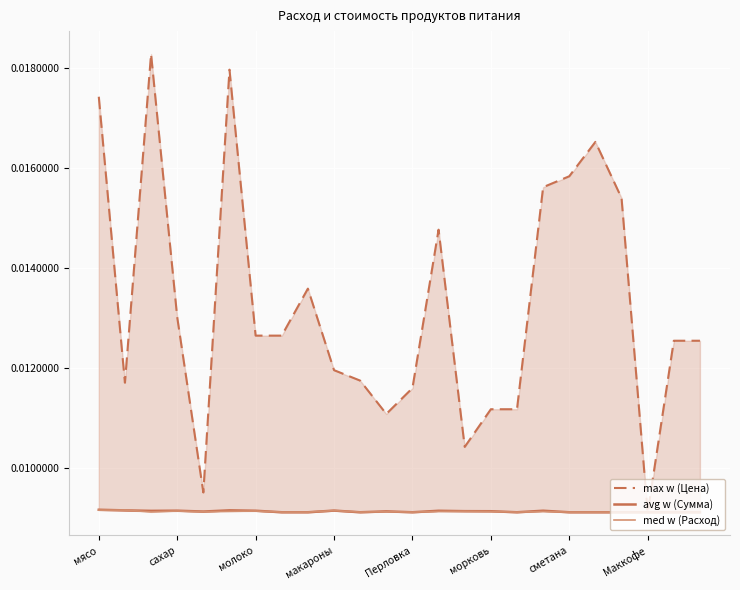

Where is the first local maximum for med w (Расход)?

сахар